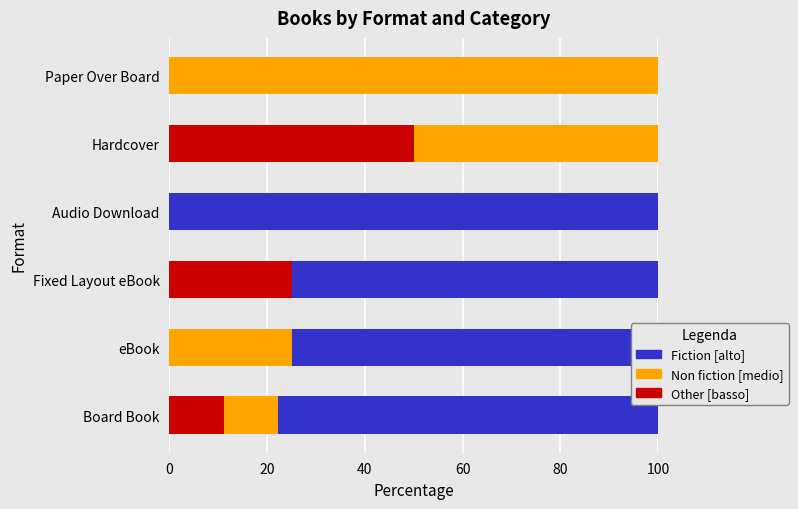

What is the maximum value for Other [basso]?

50.0